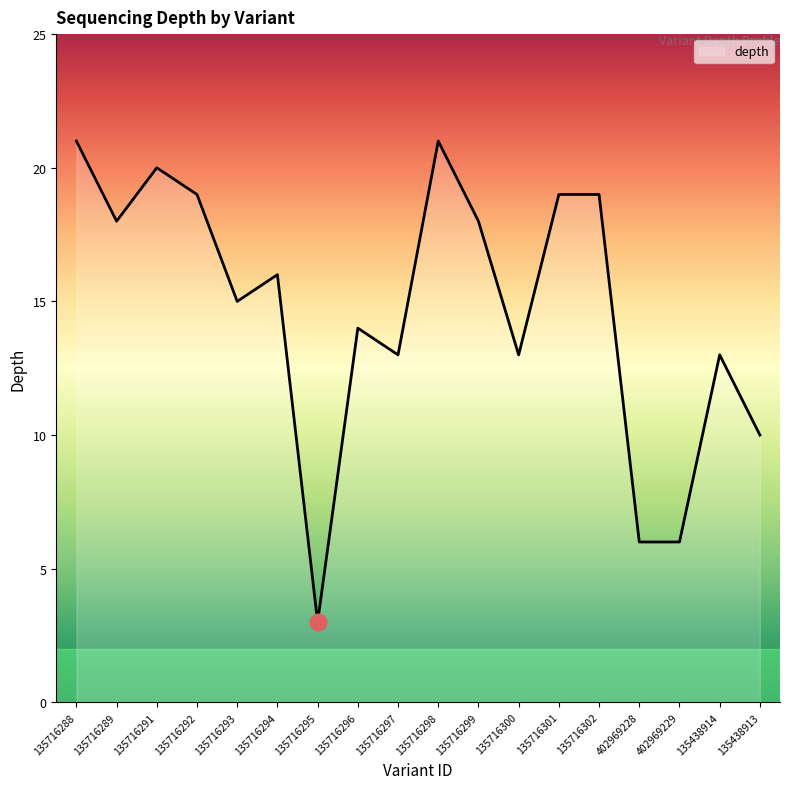

The value at 135716302 is 19. True or false?

True